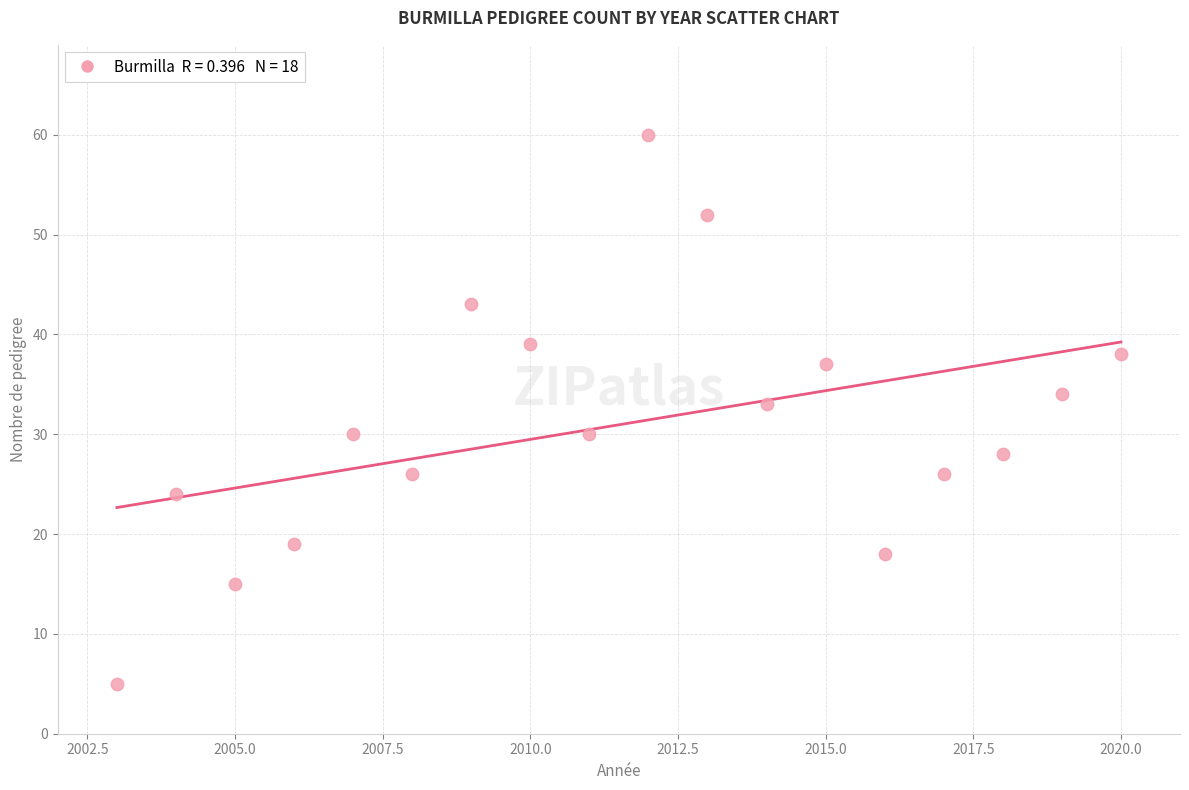

What Y value in the scatter plot is closest to 32?

33